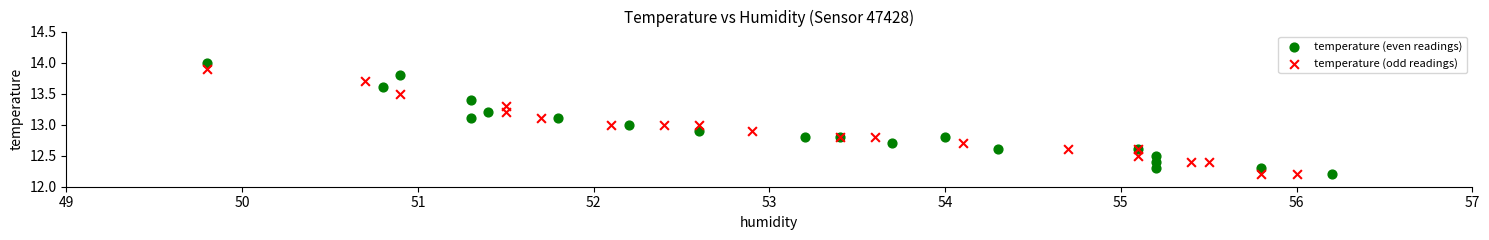

What are all the series names shown in the legend?

temperature (even readings), temperature (odd readings)